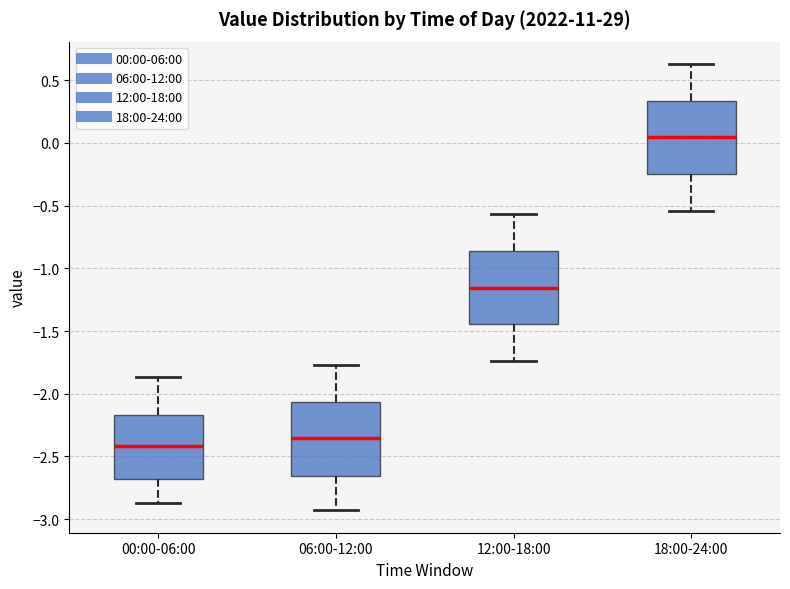

Reading left to right, transcribe this box plot: for each box, give where its median line is, the range the box spans, and where its two whiskers end, as read against the y-axis. The values are not printed on the chart, so give them approximately, as read against the axis.

00:00-06:00: median -2.40, box -2.70 to -2.15, whiskers -2.85 to -1.85
06:00-12:00: median -2.35, box -2.65 to -2.05, whiskers -2.95 to -1.75
12:00-18:00: median -1.15, box -1.45 to -0.85, whiskers -1.75 to -0.55
18:00-24:00: median 0.05, box -0.25 to 0.35, whiskers -0.55 to 0.65